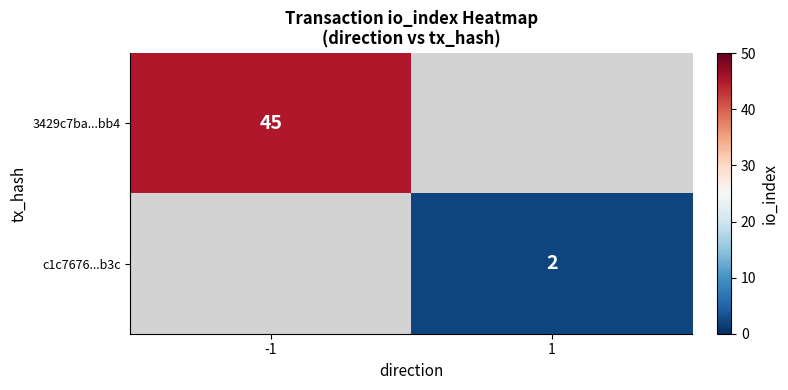

Between 1 and -1, which is larger?

-1